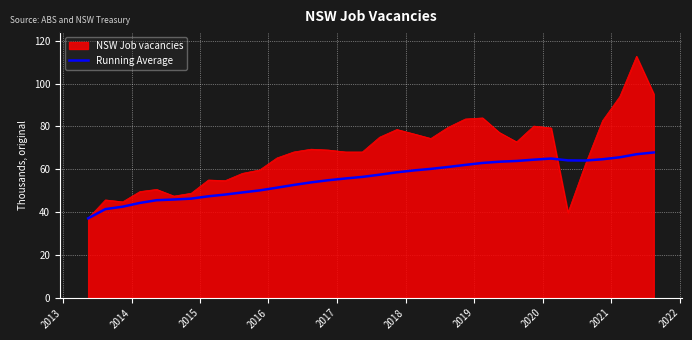

Rank the series by their maximum value, from highest to lowest.

NSW Job vacancies, Running Average